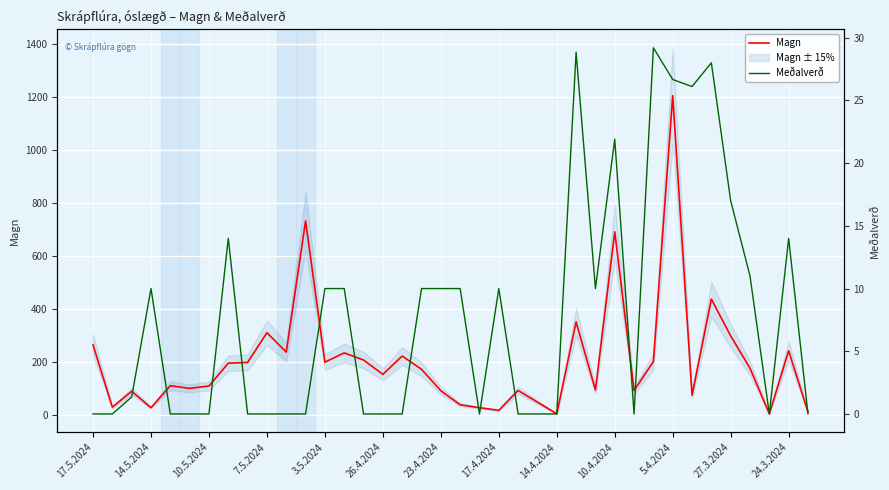

In Magn, how many points are higher than both neighbors (excluding endpoints)?

12